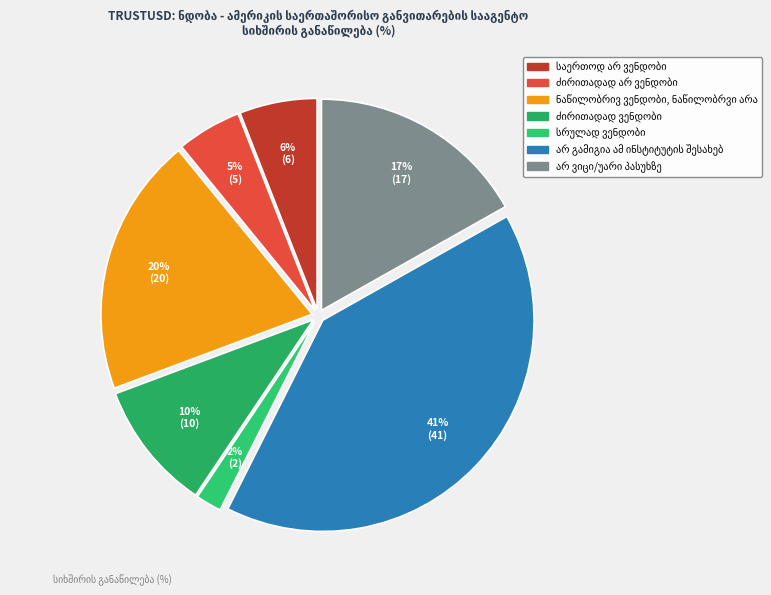

Which has a higher value, ძირითადად არ ვენდობი or არ გამიგია ამ ინსტიტუტის შესახებ?

არ გამიგია ამ ინსტიტუტის შესახებ